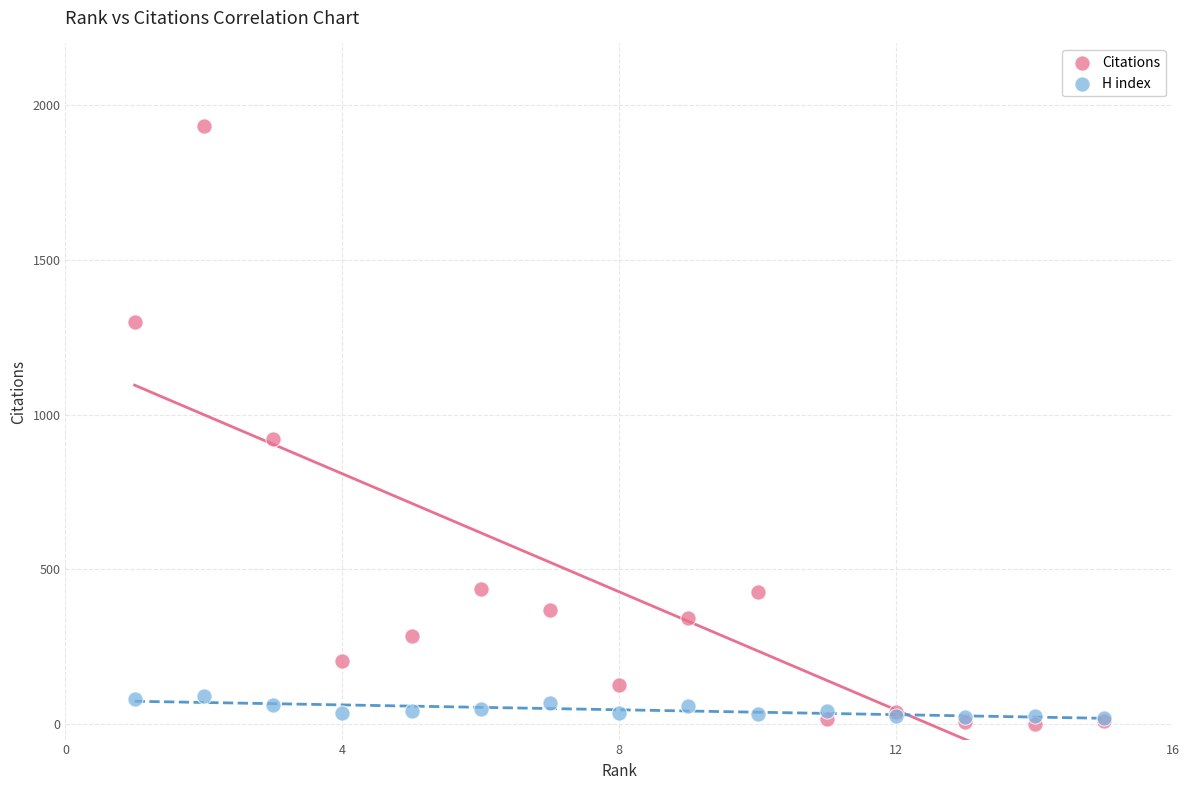

Across all series, what Y value is closest to 966?

921